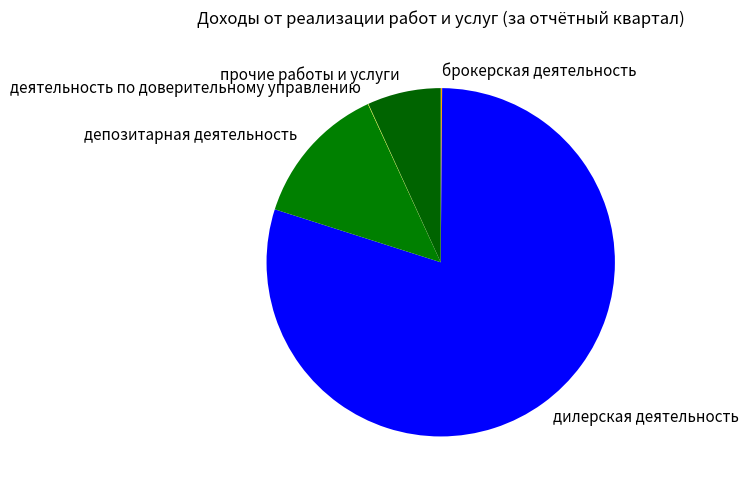

Which slice is the largest?

дилерская деятельность